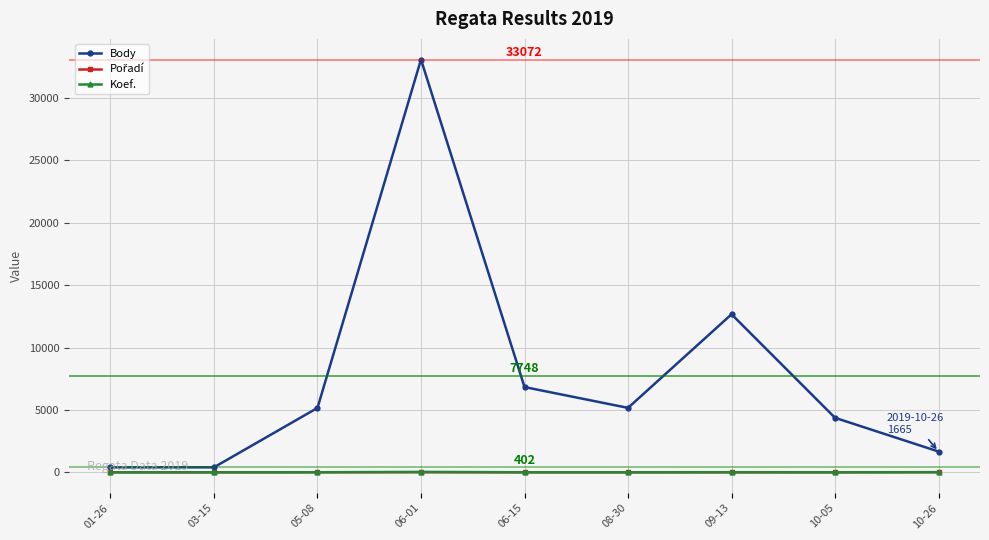

Which series has the widest spread of values?

Body